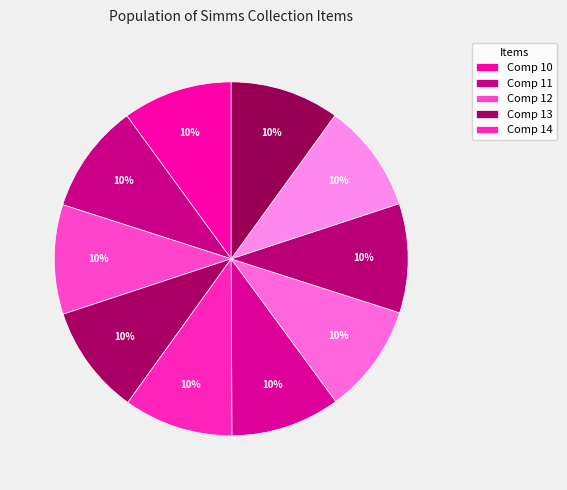

How many slices are in this pie chart?

10